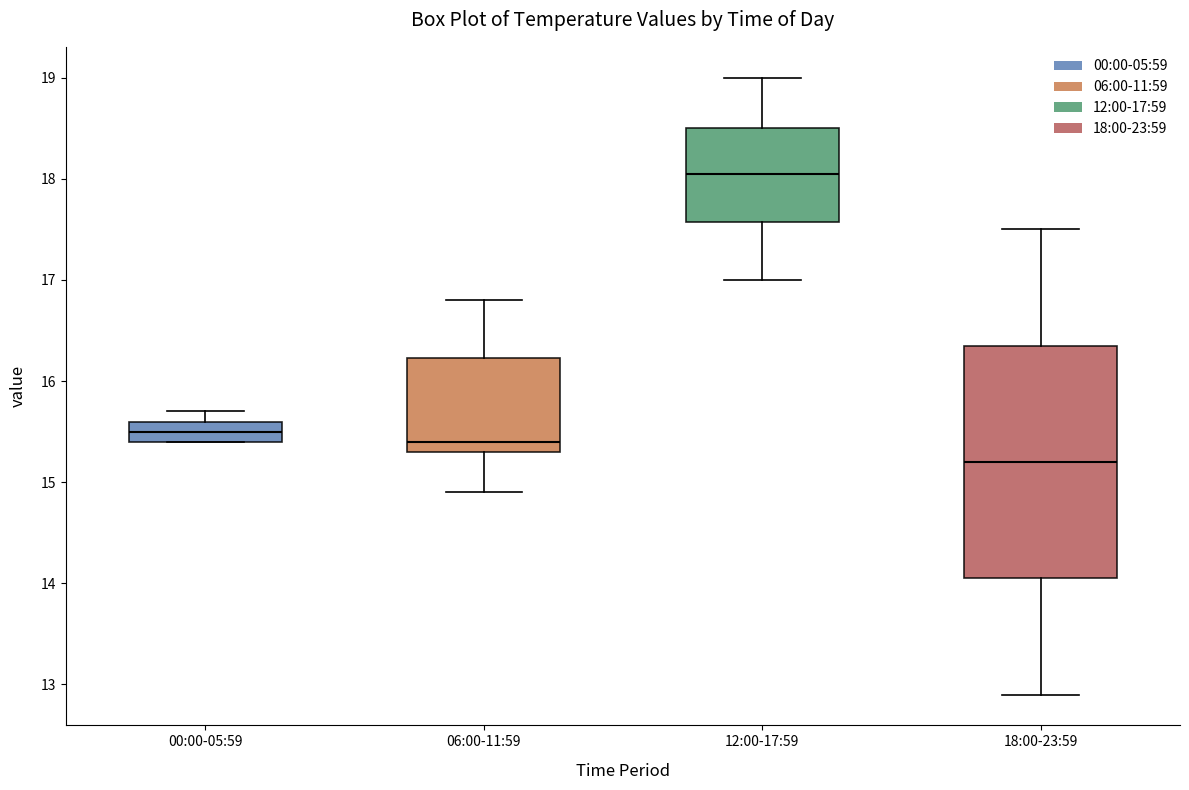

Reading left to right, read every box against the y-axis: the position of its median line, the range the box covers, and the ends of its whiskers. The values are not printed on the chart, so give them approximately, as read against the axis.

00:00-05:59: median 15.5, box 15.4 to 15.6, whiskers 15.4 to 15.7
06:00-11:59: median 15.4, box 15.3 to 16.2, whiskers 14.9 to 16.8
12:00-17:59: median 18.1, box 17.6 to 18.5, whiskers 17.0 to 19.0
18:00-23:59: median 15.2, box 14.1 to 16.4, whiskers 12.9 to 17.5